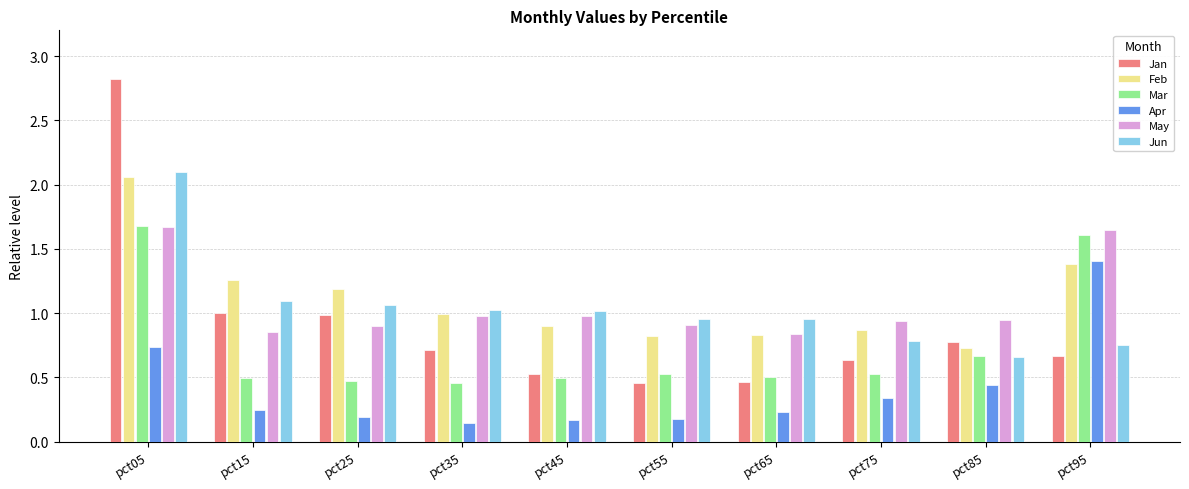

Which series has the largest range (max minus min)?

Jan